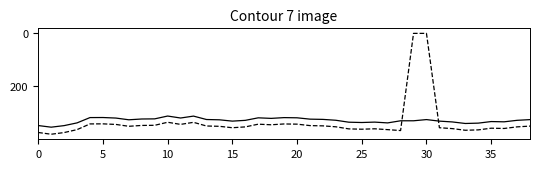

What is the maximum value shown in the chart?

380.8